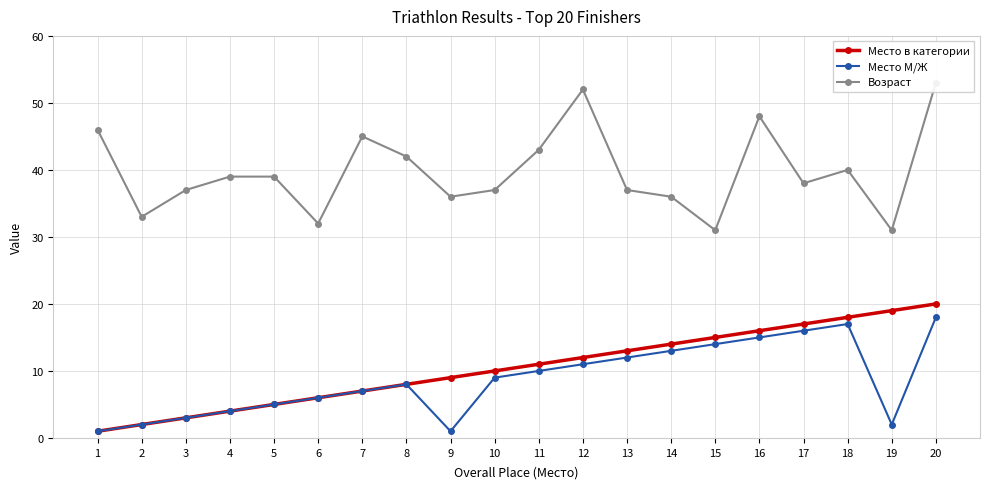

Reading left to right, what are all the values shown in this chart?

Место в категории: 1	2	3	4	5	6	7	8	9	10	11	12	13	14	15	16	17	18	19	20
Место М/Ж: 1	2	3	4	5	6	7	8	1	9	10	11	12	13	14	15	16	17	2	18
Возраст: 46	33	37	39	39	32	45	42	36	37	43	52	37	36	31	48	38	40	31	53